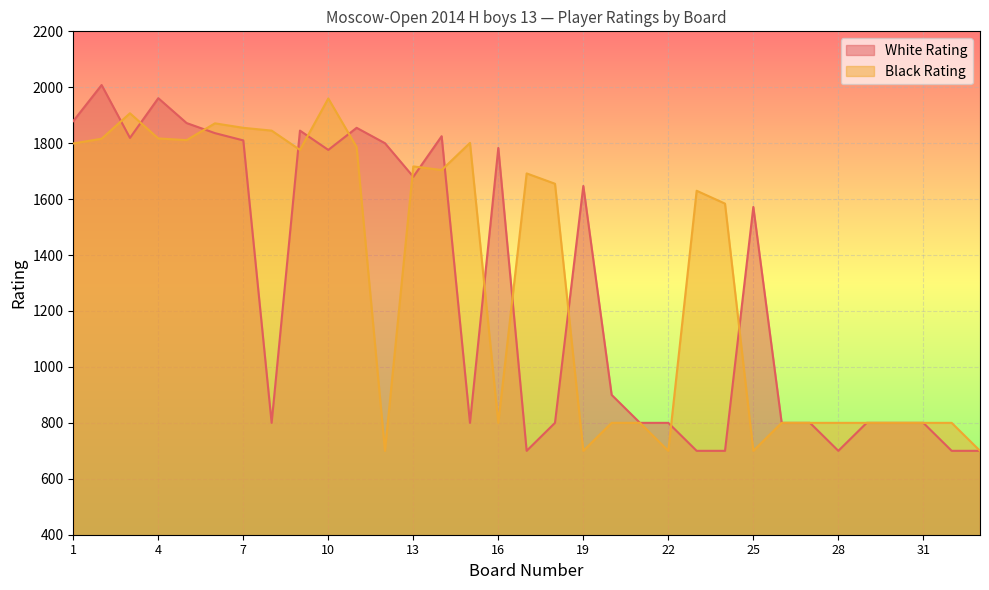

What is the lowest value of the Black Rating series?

700